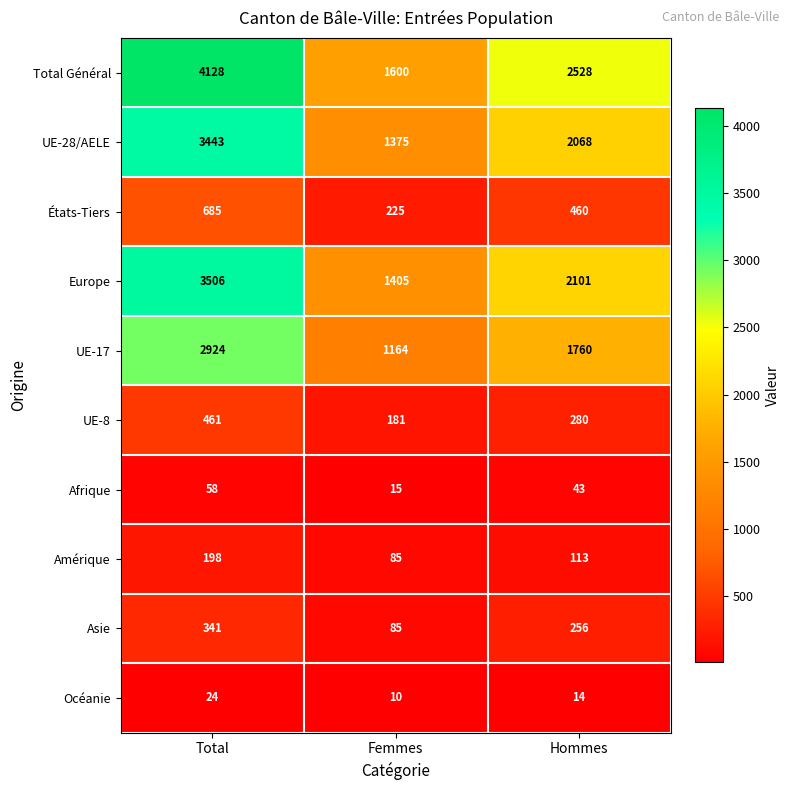

What is the difference between the maximum and minimum values in the Europe series?

2101